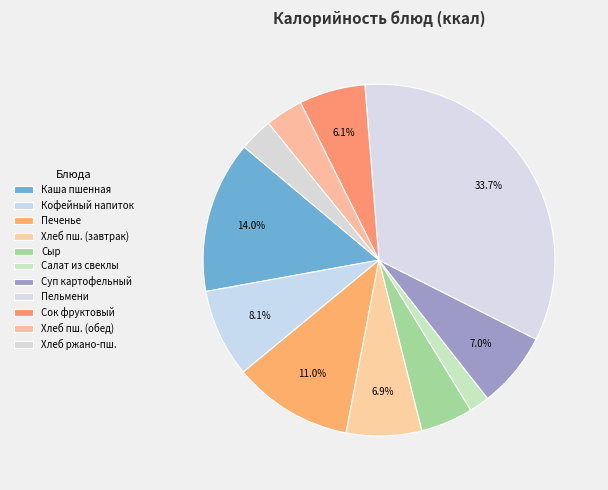

How many slices are in this pie chart?

11